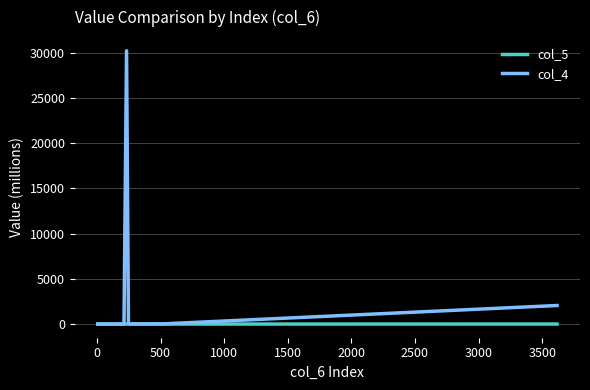

Which series has the largest total across all categories?

col_4